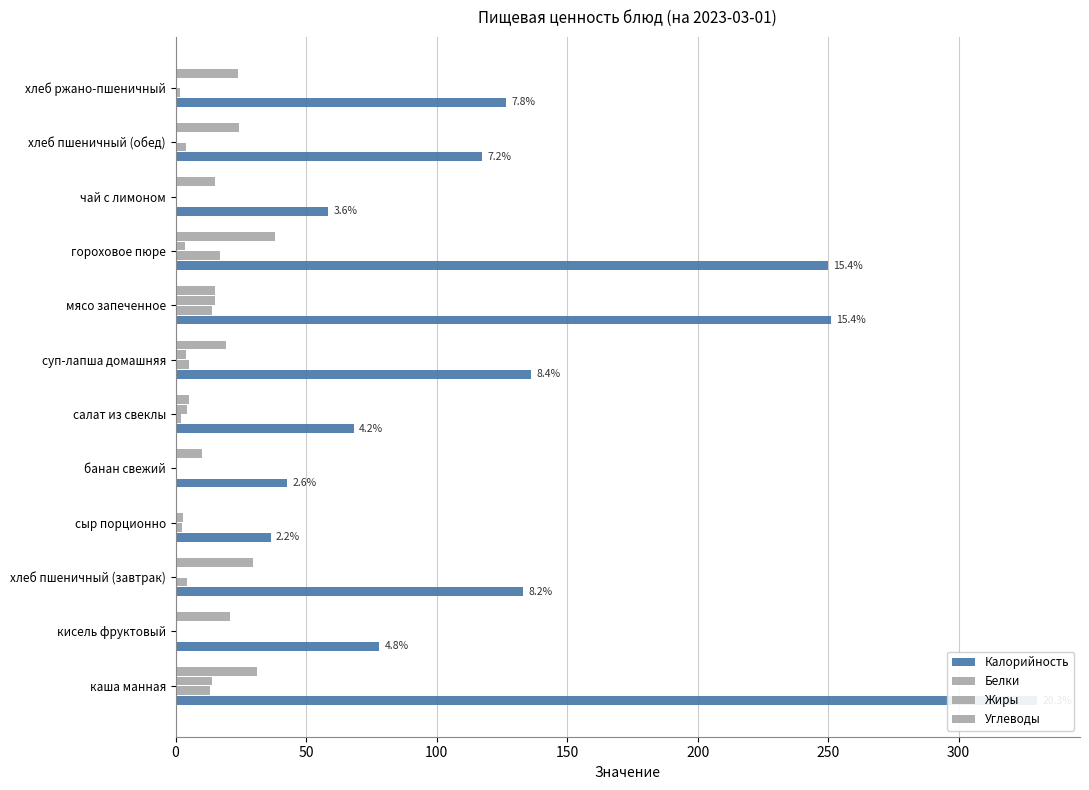

At how many categories does at least one series exceed 152?

3